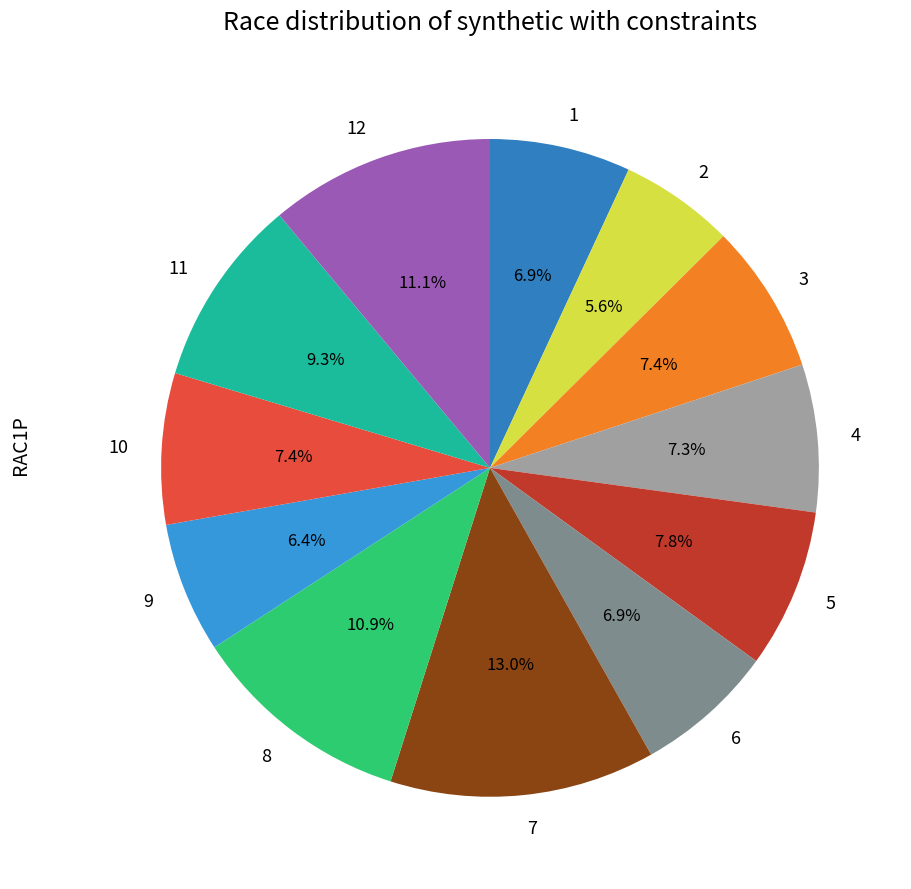

What percentage is NOT represented by 3?

92.6%